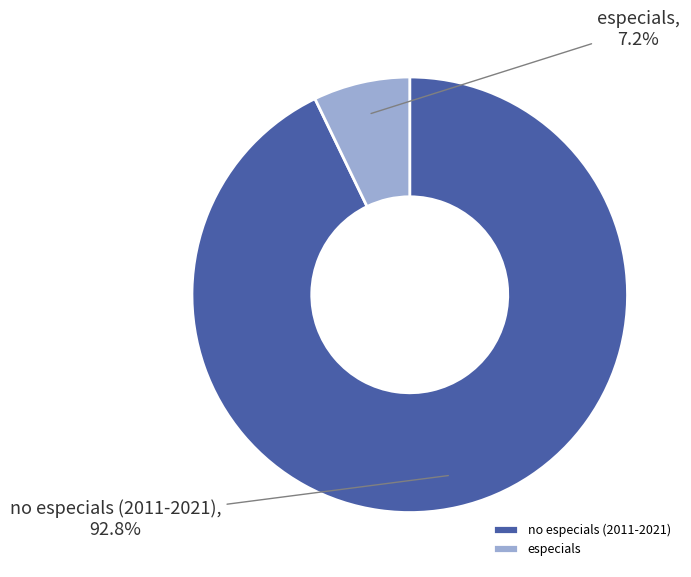

Is there a majority slice in this chart?

Yes